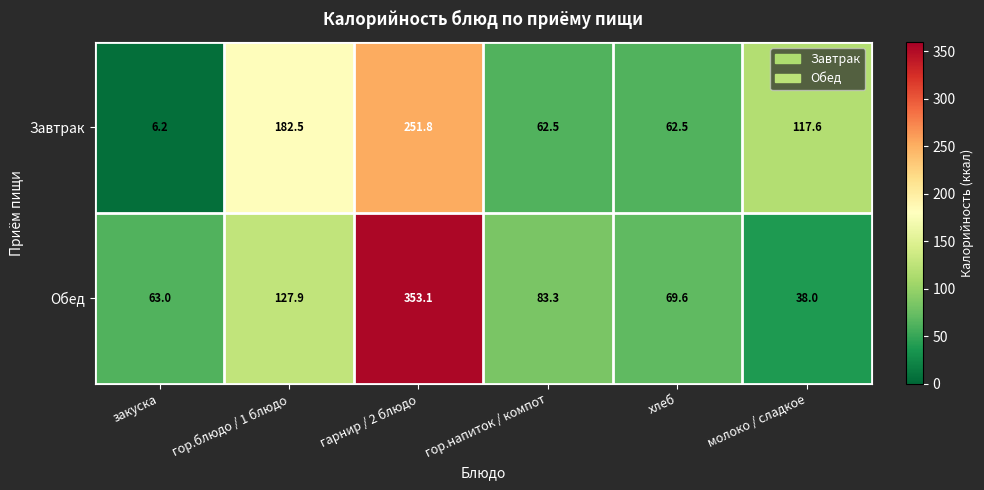

Which series changed the most between гор.блюдо / 1 блюдо and хлеб?

Завтрак